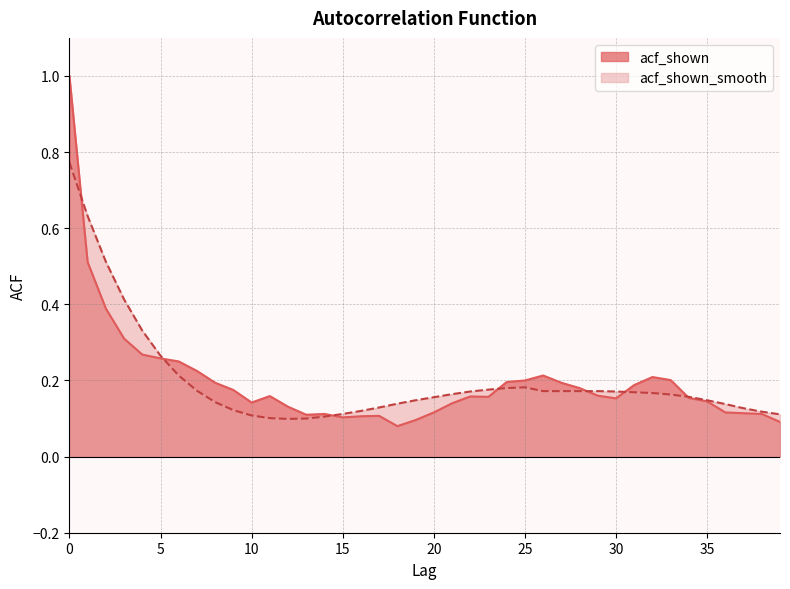

Which series has the largest total across all categories?

acf_shown_smooth